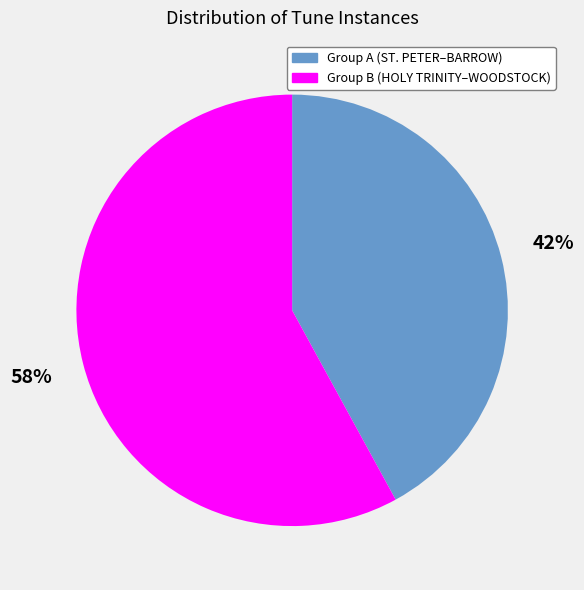

To the nearest percent, what is the difference between the largest and smallest slice percentages?

16%